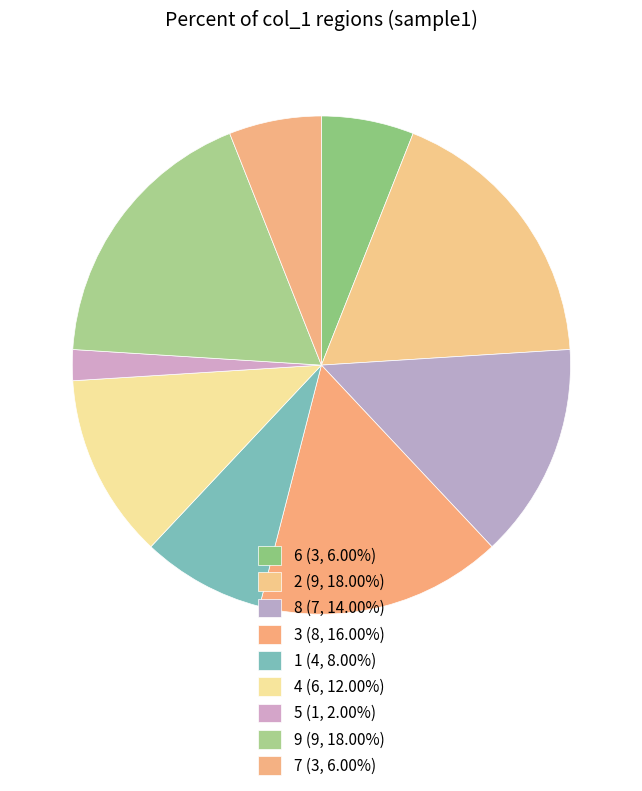

Which category has the smallest portion of the pie?

5